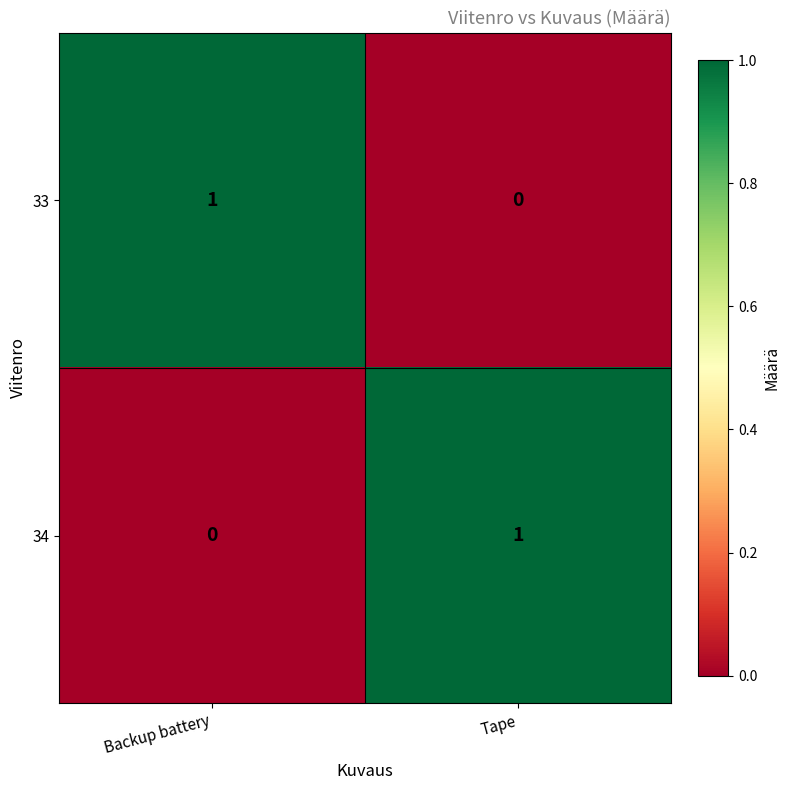

Is it true that 34 equals 0 at Backup battery?

True